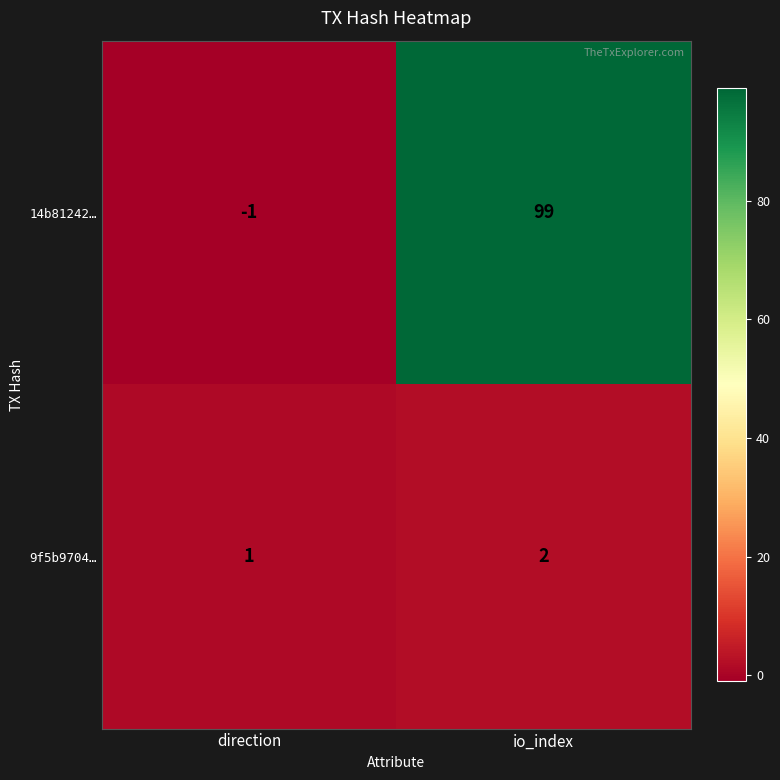

What is the spread (max minus min) of values at direction?

2